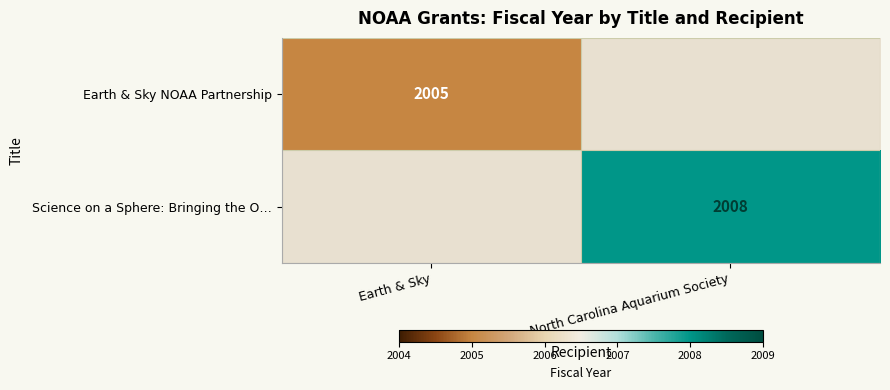

At how many categories does at least one series exceed 2005?

1